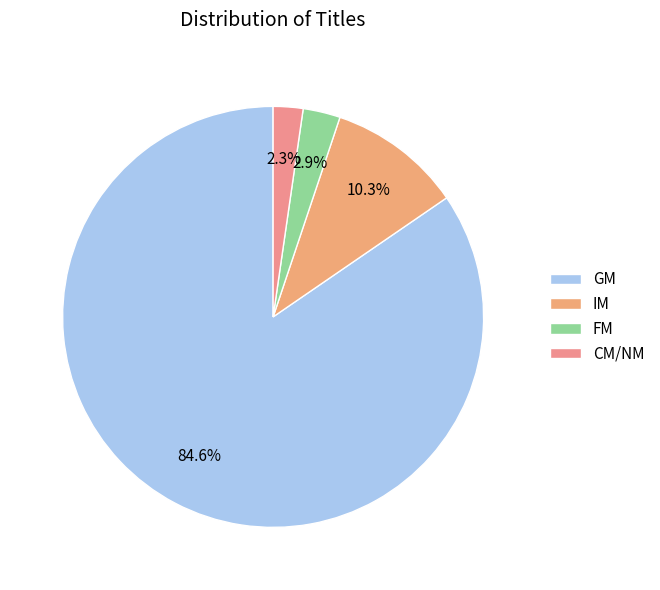

The GM slice represents 1% of the pie. True or false?

False